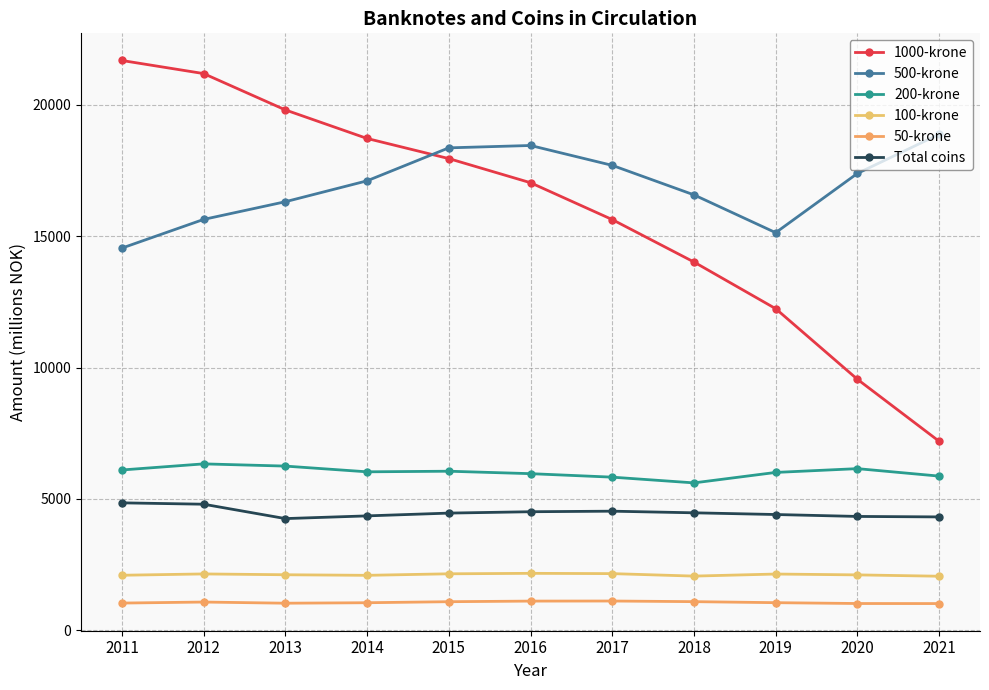

What is the value of the 1000-krone point at the 1st from the left?

21678